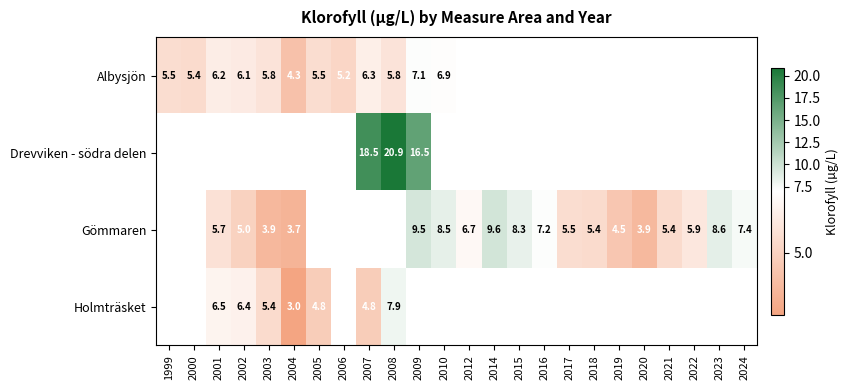

How many distinct data groups are displayed?

4